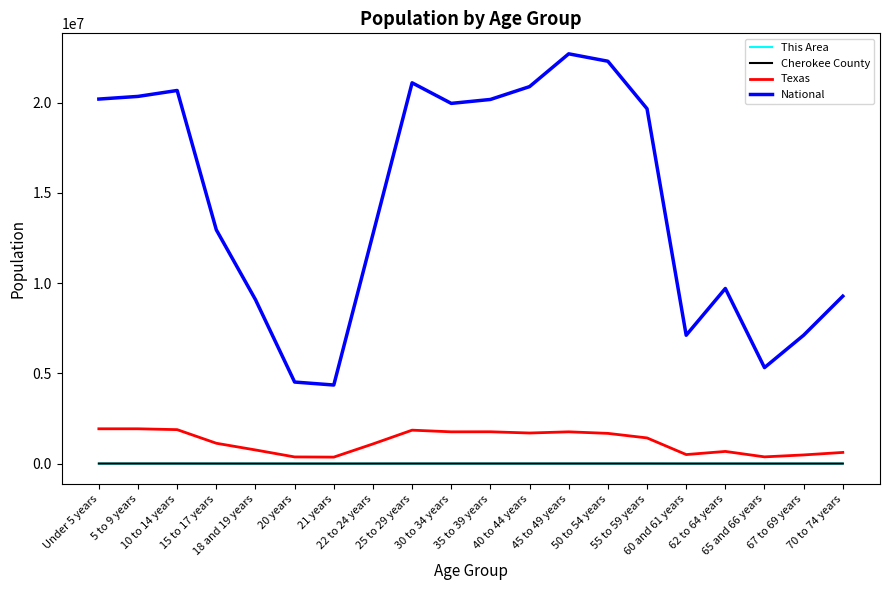

Is it true that Cherokee County equals 3470 at 50 to 54 years?

True